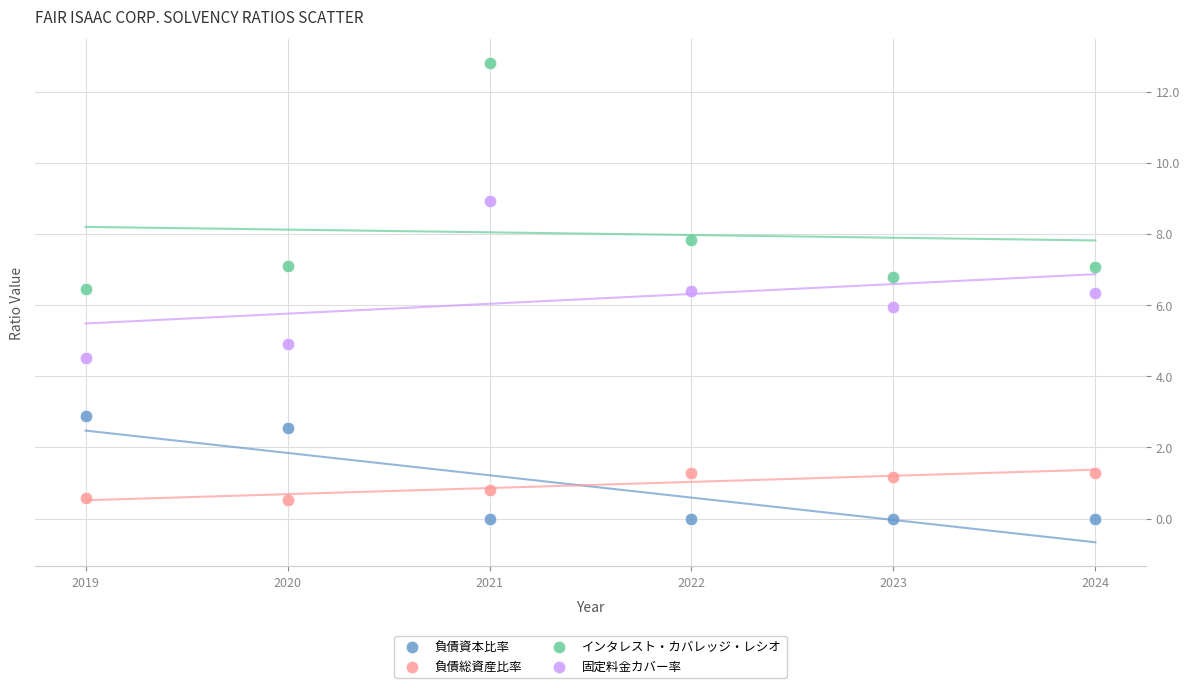

Which series reaches the minimum Y coordinate?

負債資本比率